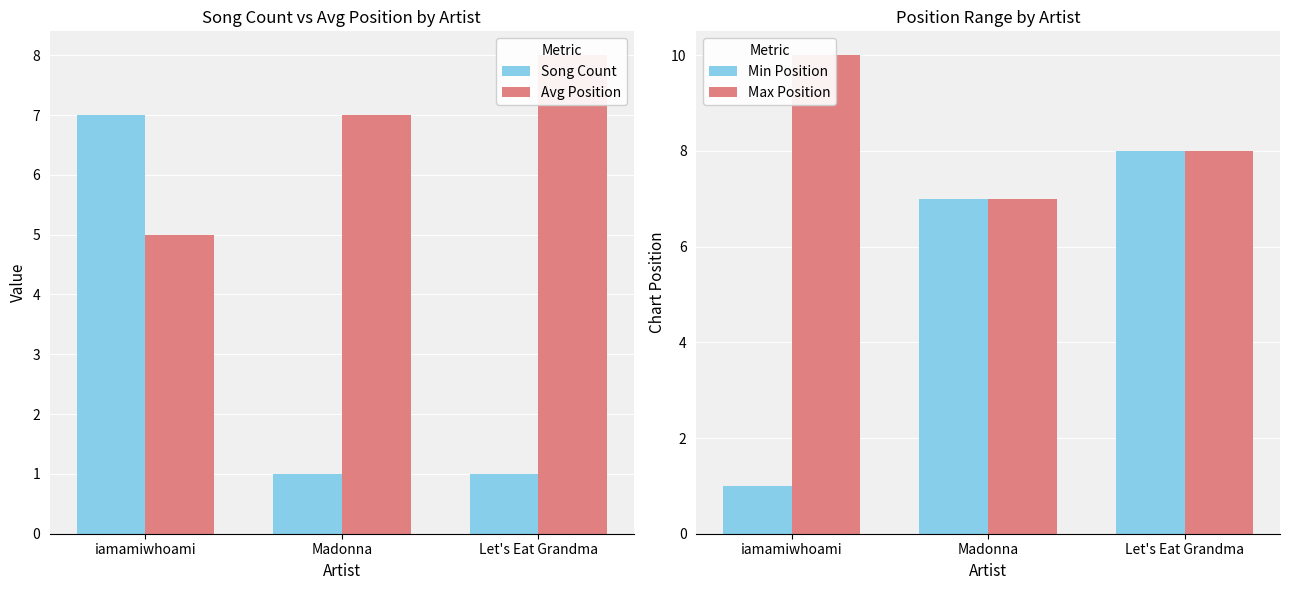

Rank the categories by Song Count value from lowest to highest.

Madonna, Let's Eat Grandma, iamamiwhoami